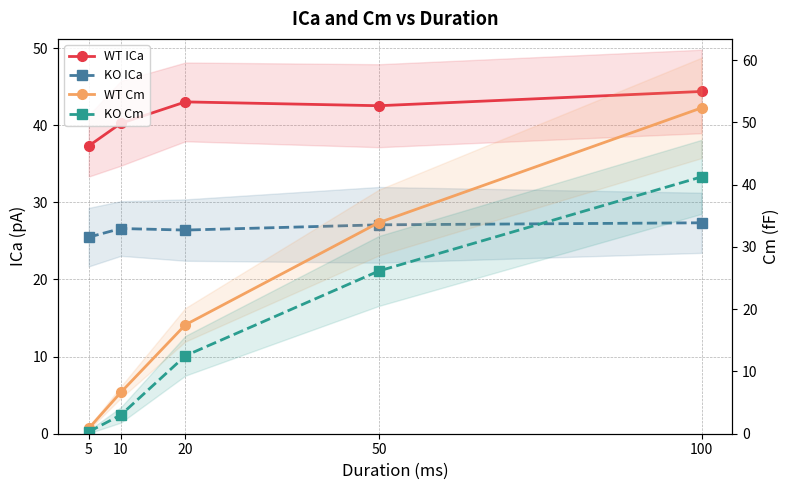

What is the minimum value for WT ICa?

37.3